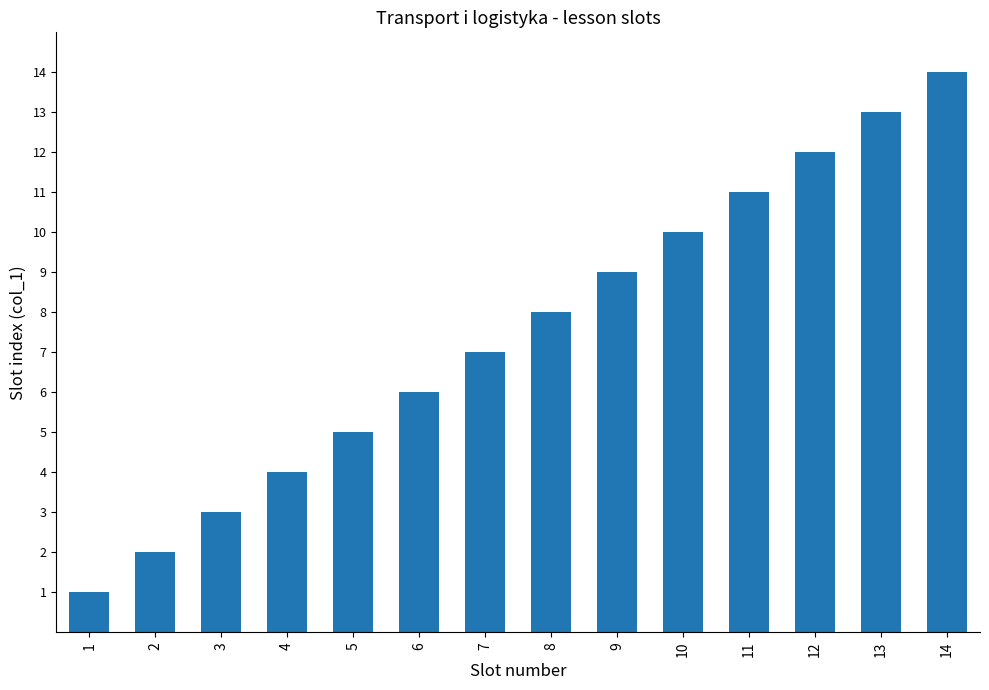

List the labels in order of value, largest first.

14, 13, 12, 11, 10, 9, 8, 7, 6, 5, 4, 3, 2, 1